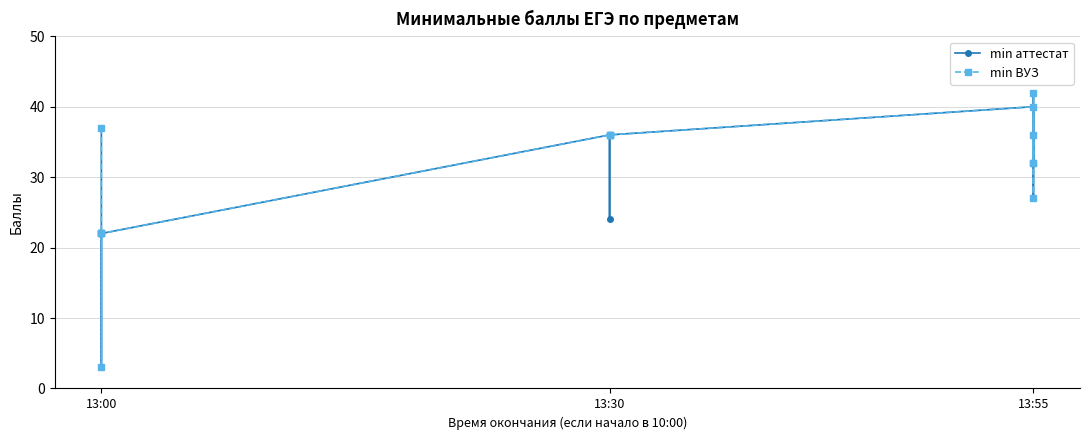

True or false: min аттестат and min ВУЗ intersect in this chart.

False